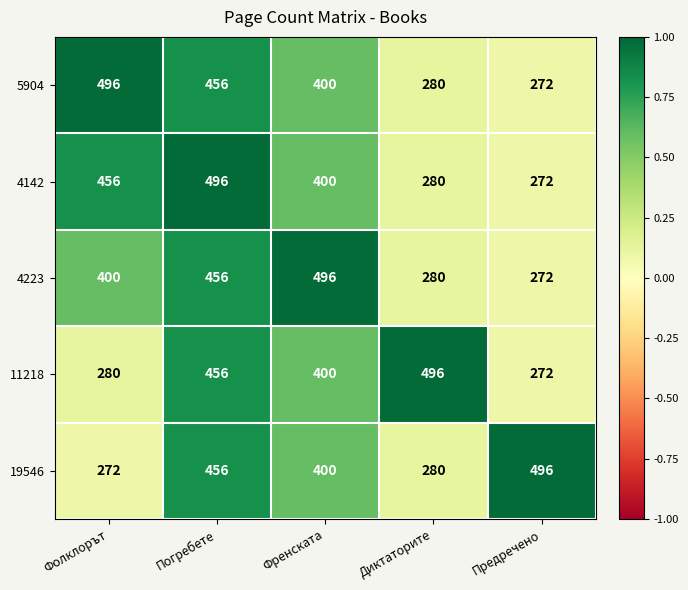

List the labels in order of 5904 value, smallest first.

Предречено, Диктаторите, Френската, Погребете, Фолклорът